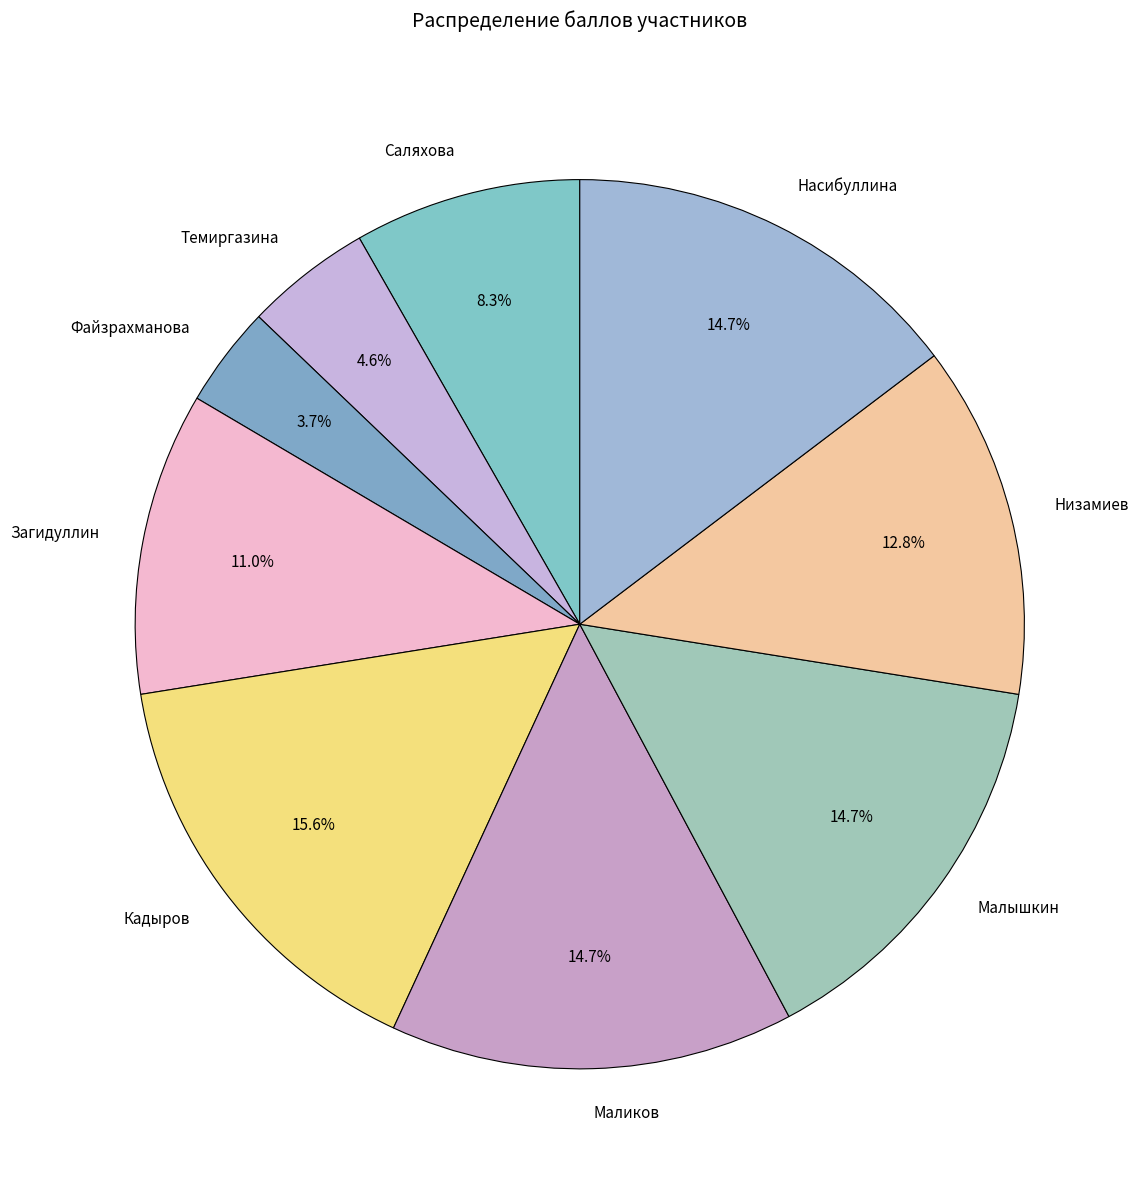

Is there any slice that represents more than half of the pie?

No